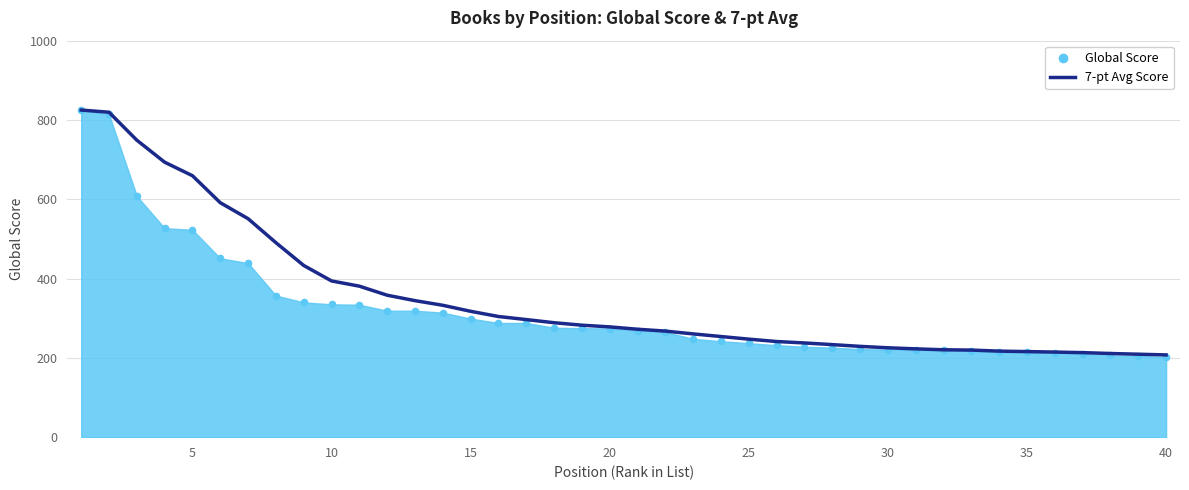

Which has a higher value, 10 or 15?

10